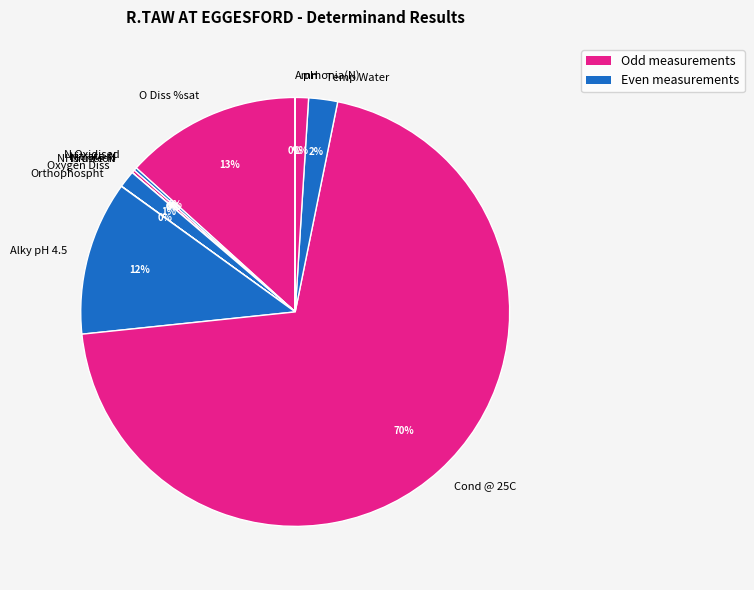

Which slice represents more than half of the pie?

Cond @ 25C